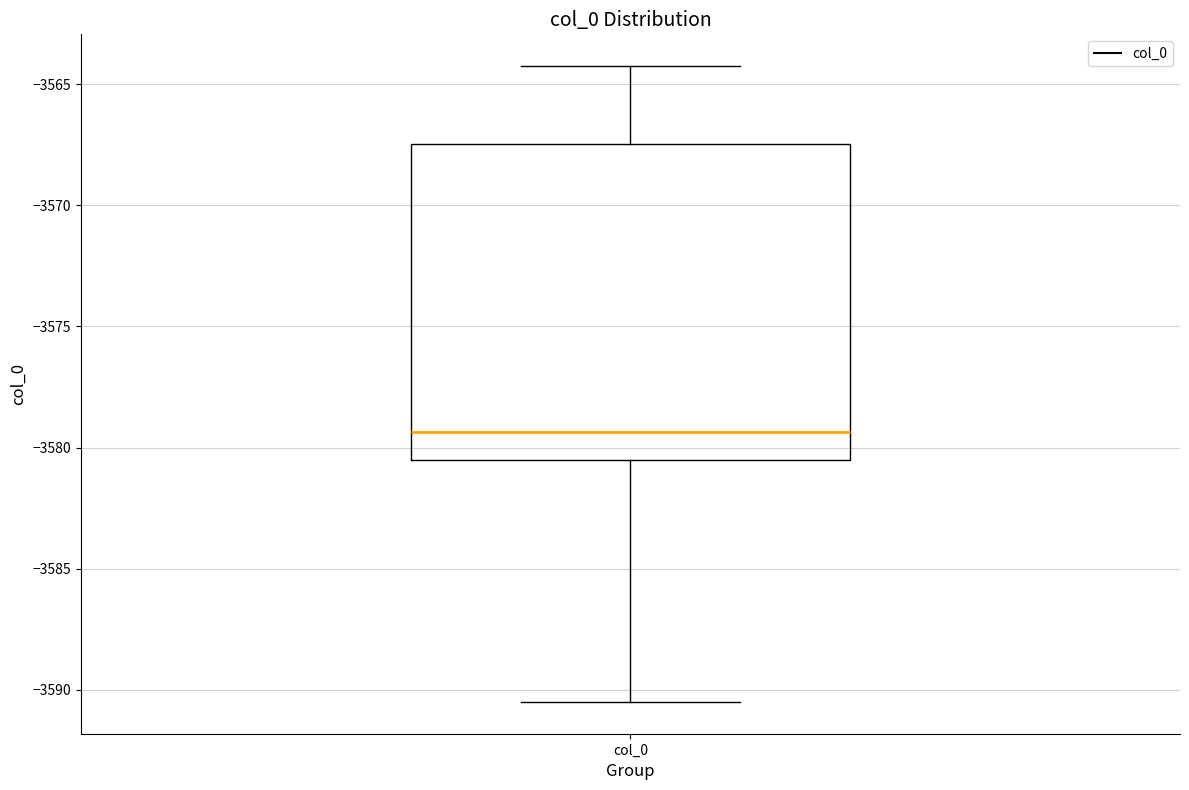

Read this box plot against the y-axis: the position of the median line, the range covered by the box, and the ends of both whiskers. The values are not printed on the chart, so give them approximately, as read against the axis.

median -3579.5, box -3580.5 to -3567.5, whiskers -3590.5 to -3564.5